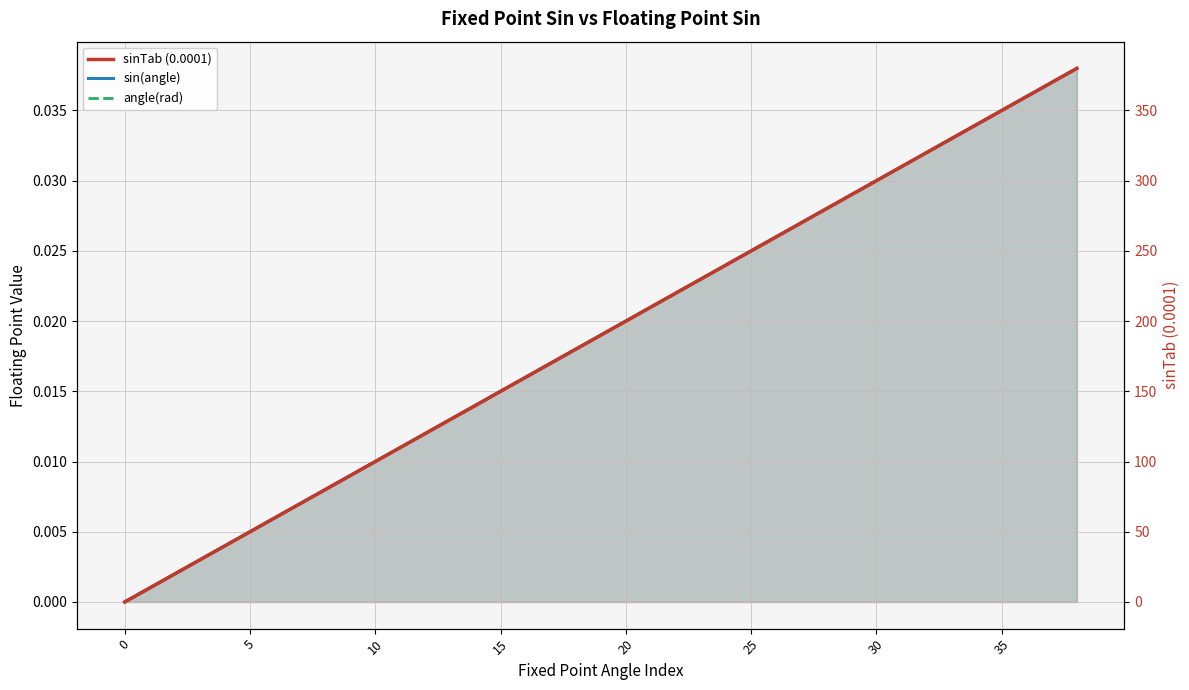

The sinTab (0.0001) series shows 27.5 at 35. True or false?

False